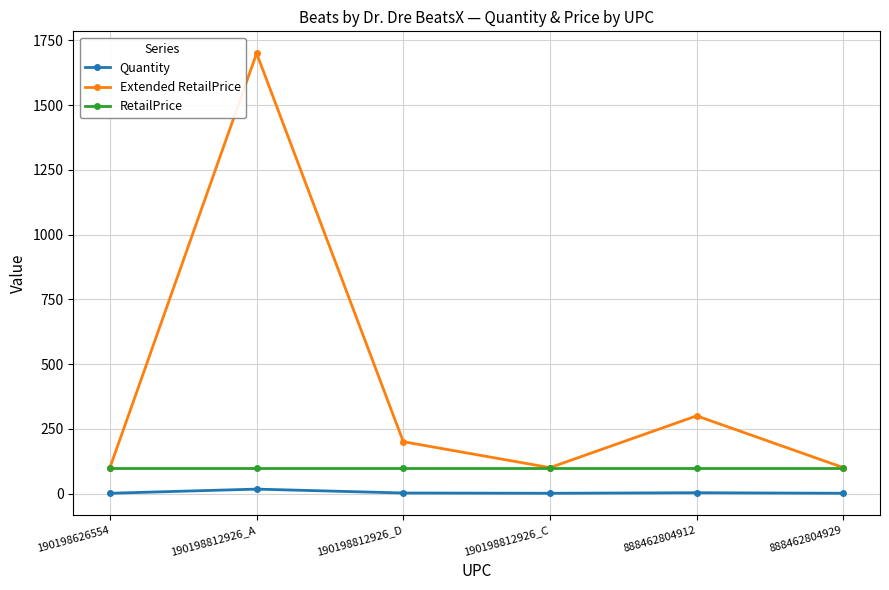

Count the number of data series in this chart.

3